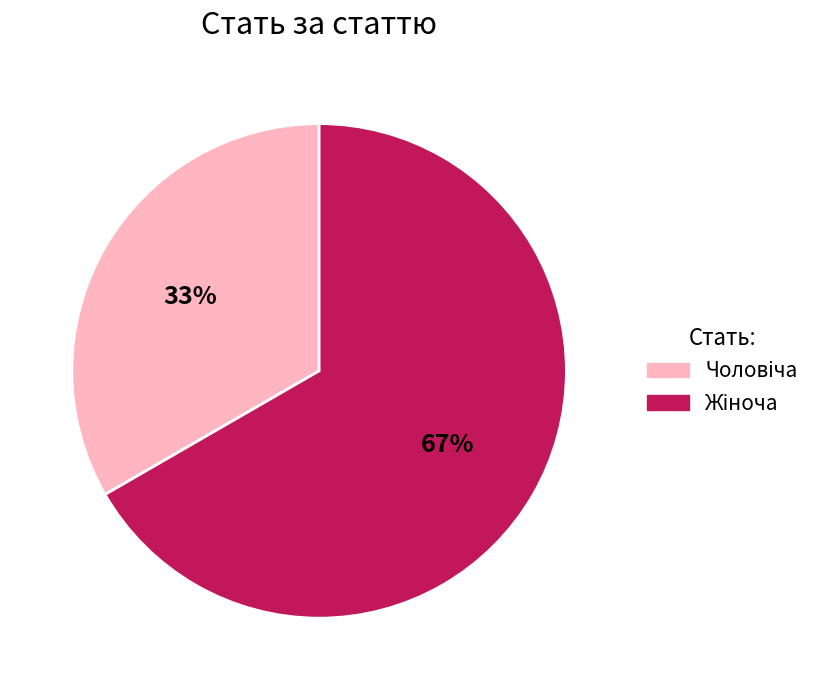

Is there a majority slice in this chart?

Yes